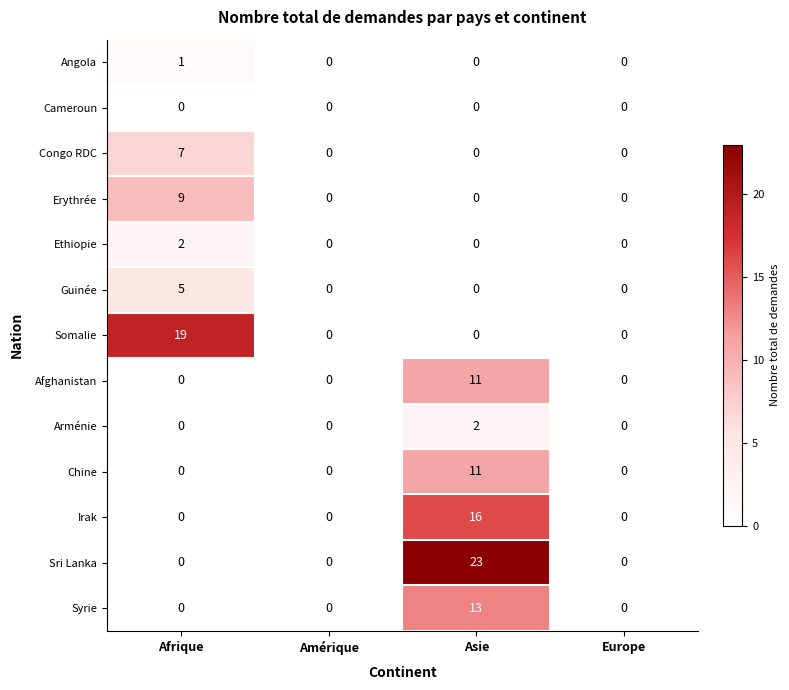

The value of Irak at Afrique is 0. True or false?

True